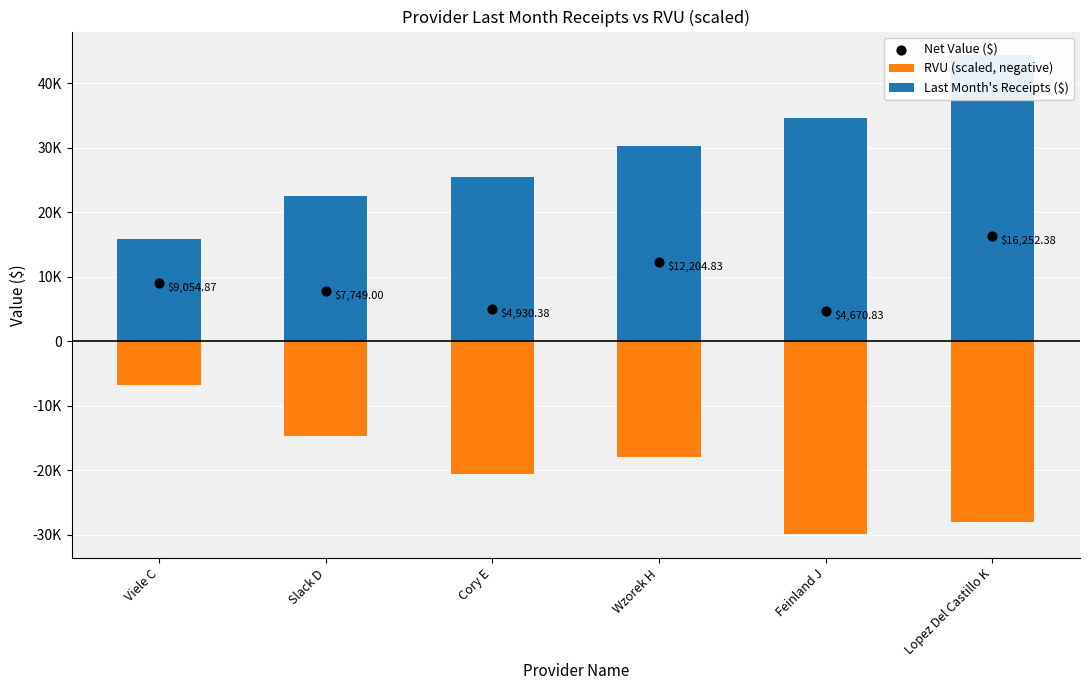

Which series has the widest spread of Y values?

Last Month's Receipts ($)